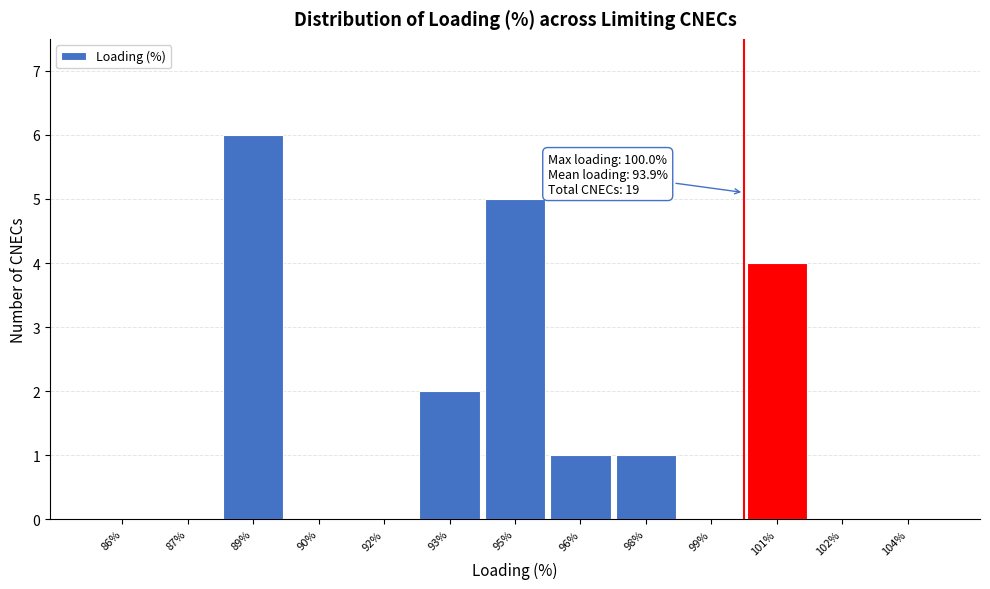

Reading left to right, extract all data points from this chart.

86%=0	87%=0	89%=6	90%=0	92%=0	93%=2	95%=5	96%=1	98%=1	99%=0	101%=4	102%=0	104%=0